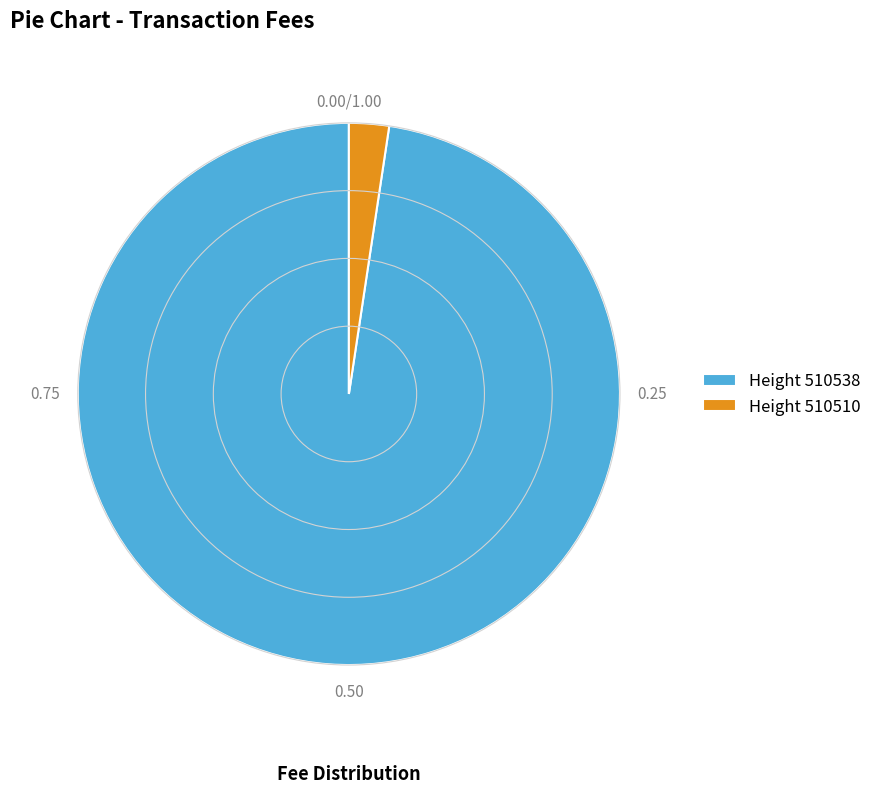

Combined, do Height 510510 and Height 510538 account for over 50%?

Yes